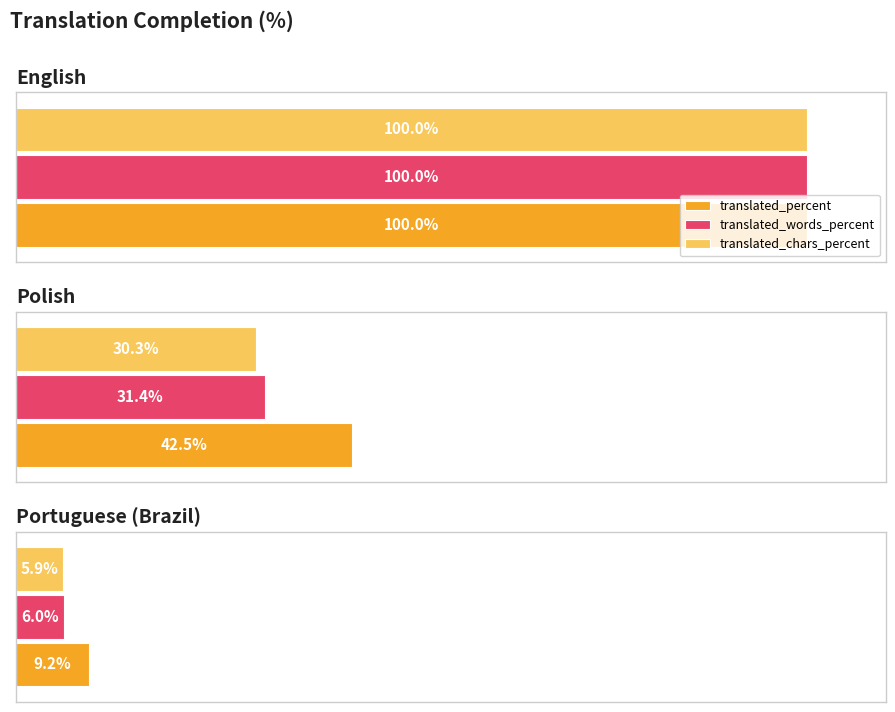

True or false: translated_percent has a value of 5.5 at Portuguese (Brazil).

False